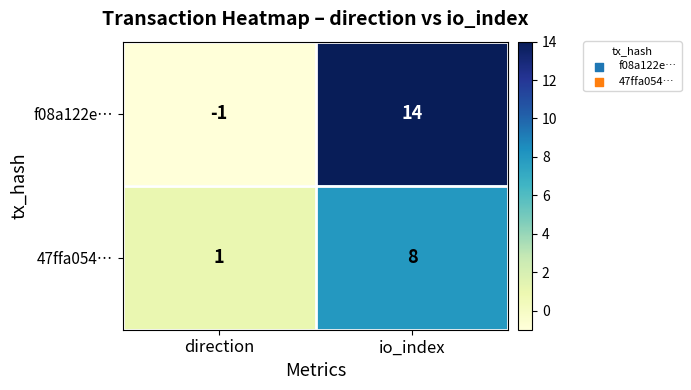

Which series has the widest spread of values?

f08a122e…